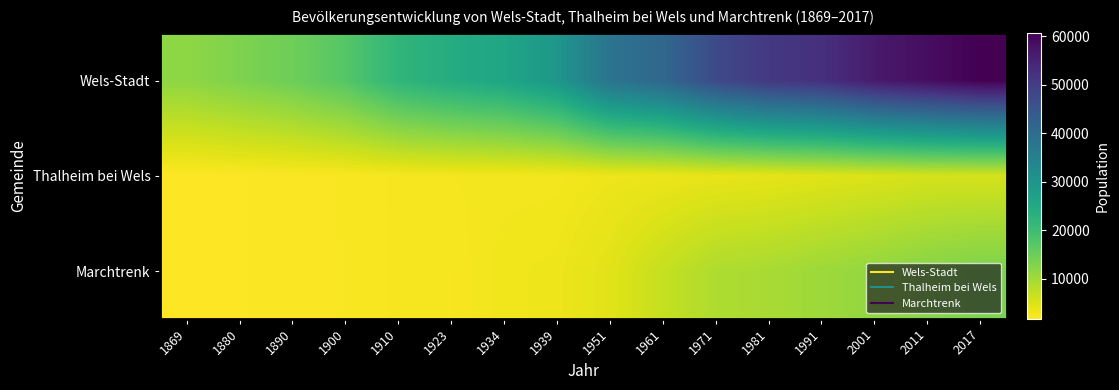

At which category does the chart reach its minimum across all series?

1869